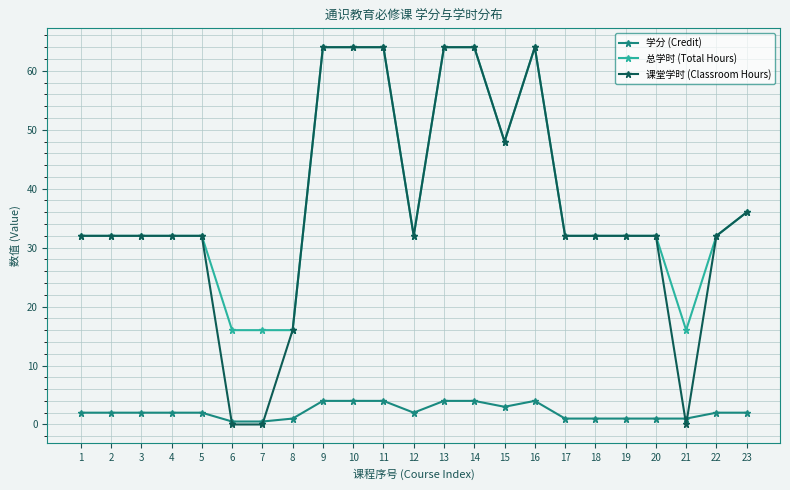

Is it true that 总学时 (Total Hours) equals 8.8 at 21?

False